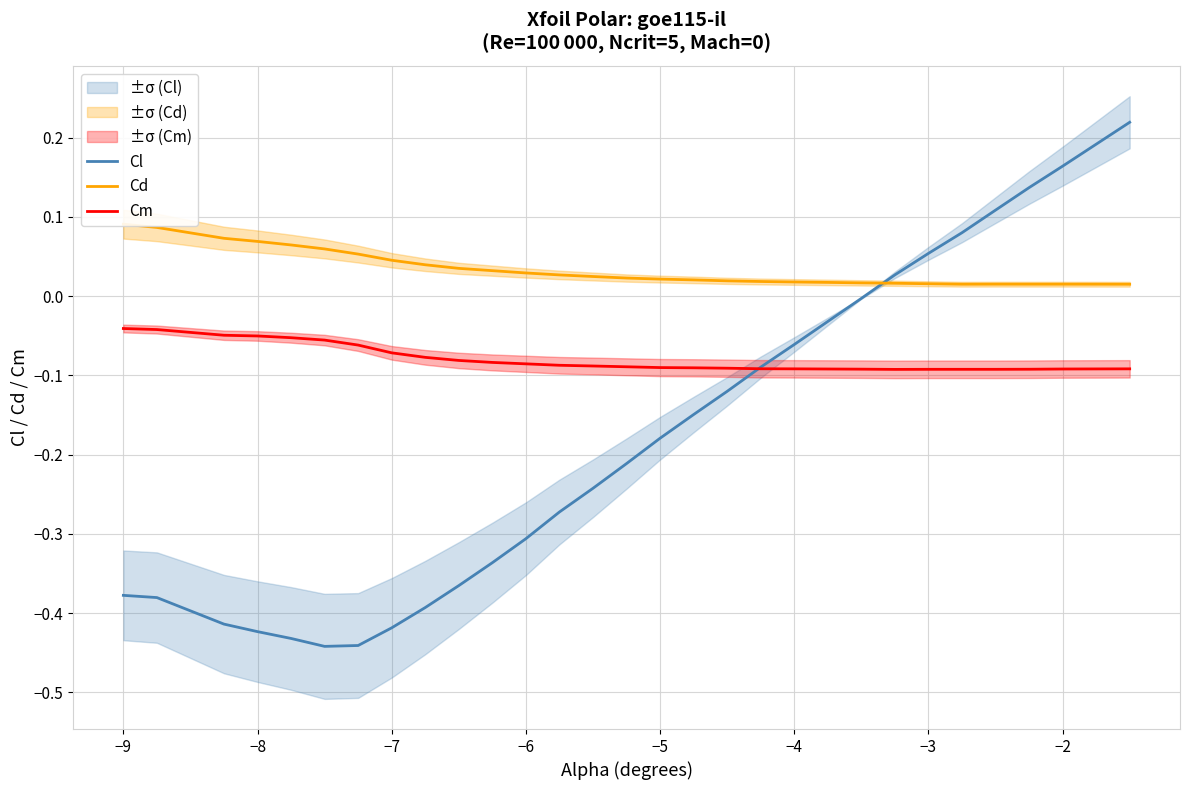

The Cm series shows -0.0 at −3. True or false?

False